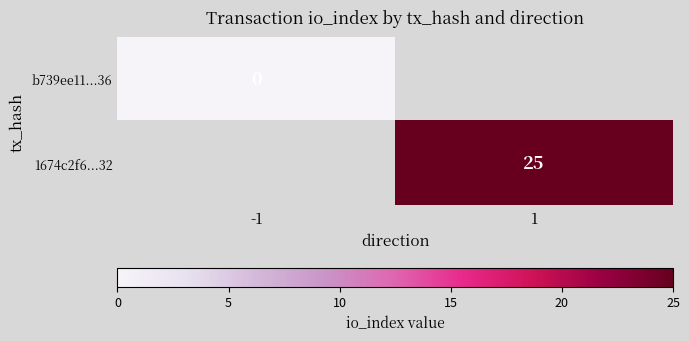

Which label corresponds to the largest value in the chart?

1